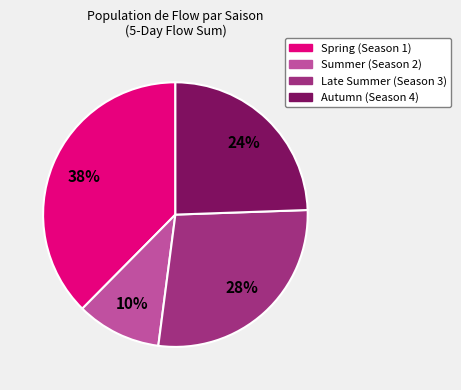

Is there a majority slice in this chart?

No